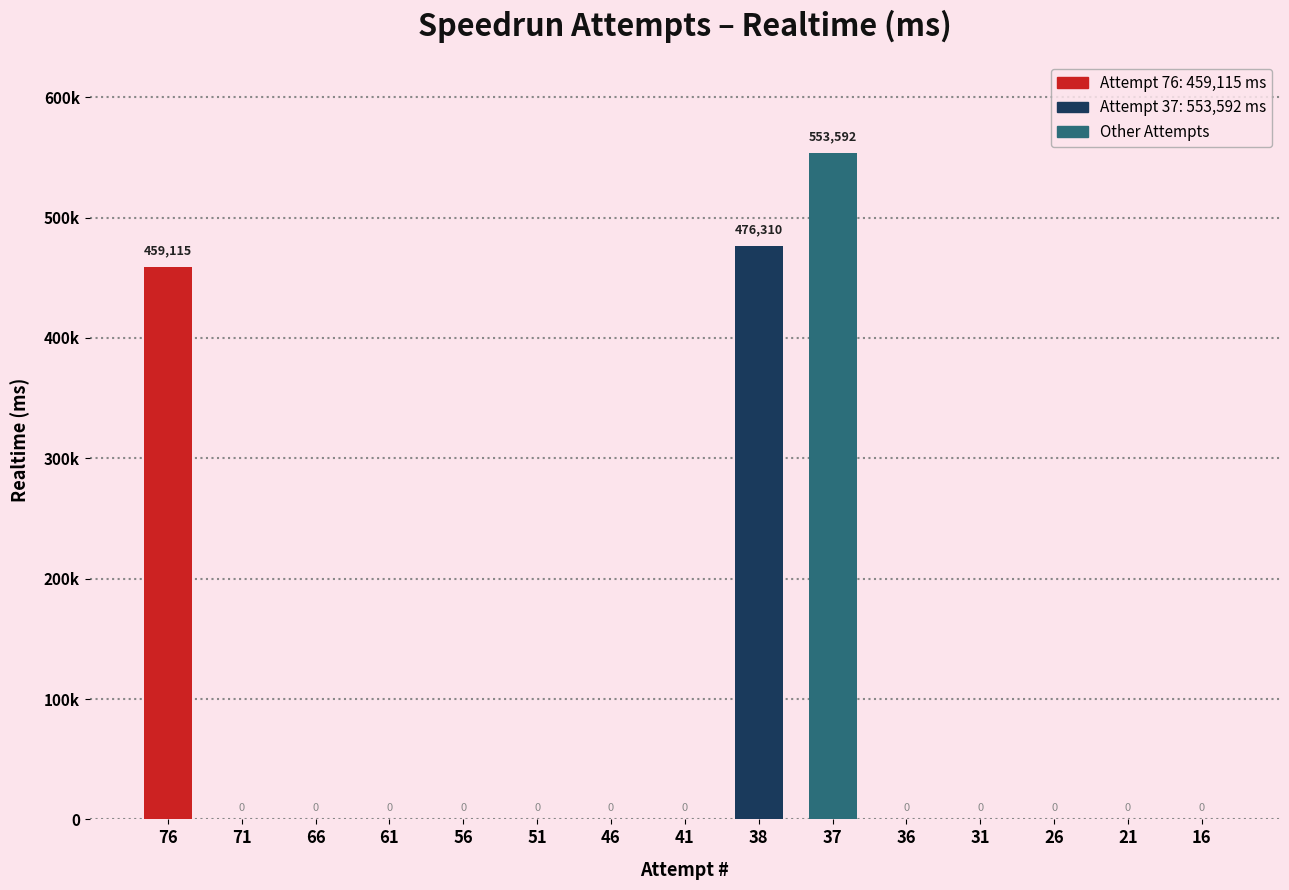

Are the bars horizontal?

No